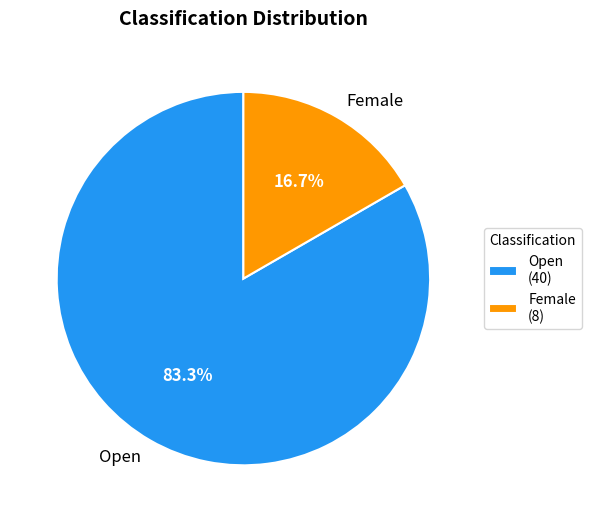

To the nearest percent, what is the difference between the Female and Open slice percentages?

67%